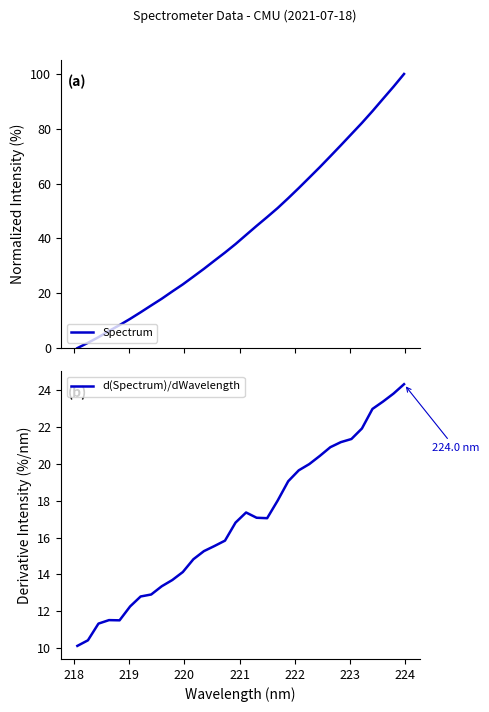

At how many categories does at least one series exceed 75?

6